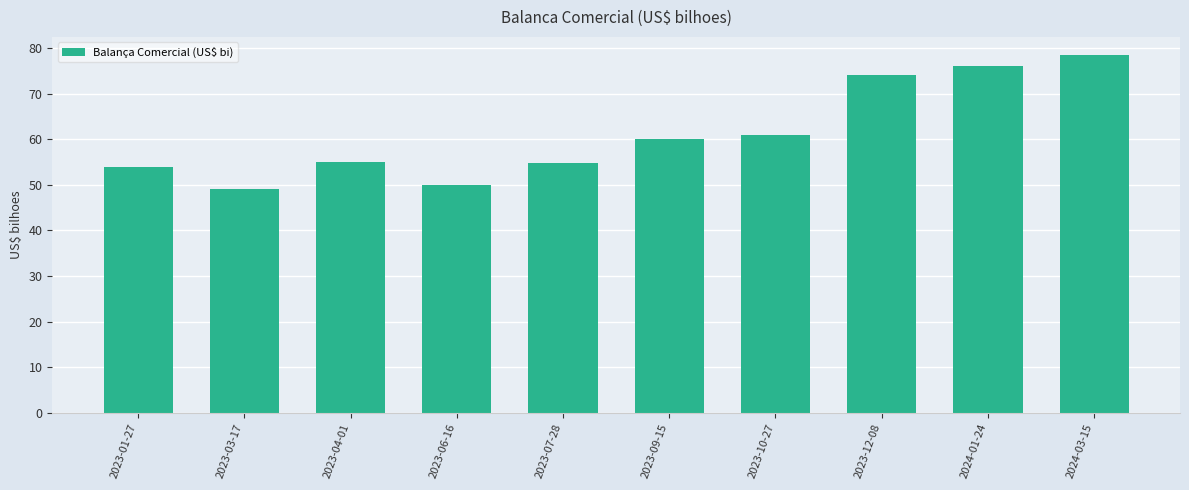

What is the greatest value displayed?

78.5